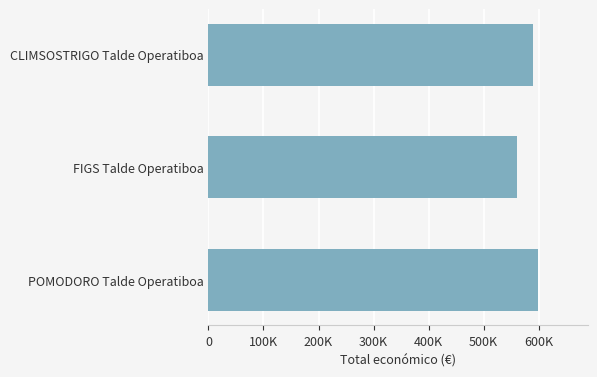

Are the bars horizontal?

Yes